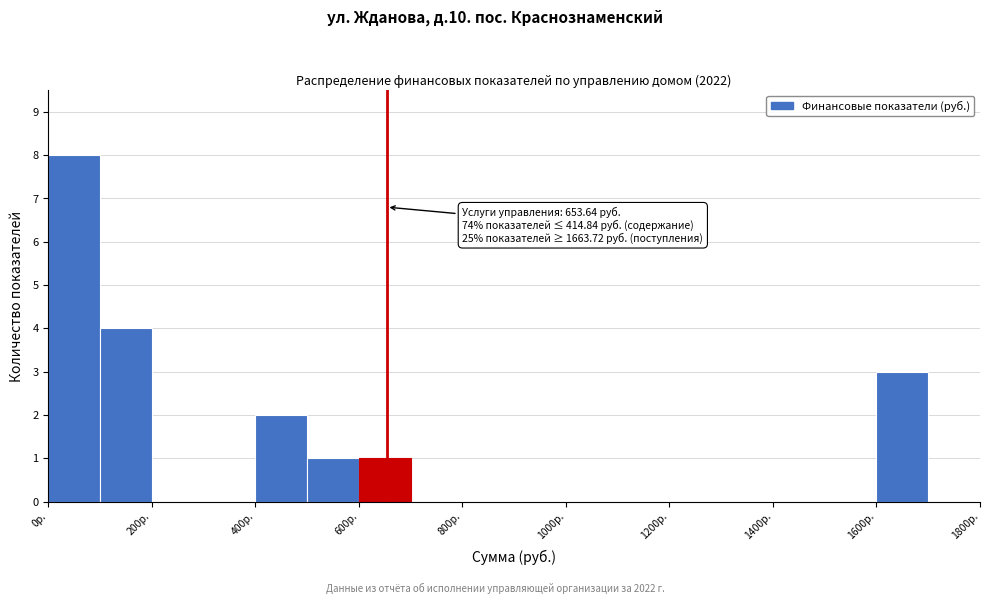

Which range on the x-axis has the tallest bar?

0 to 100